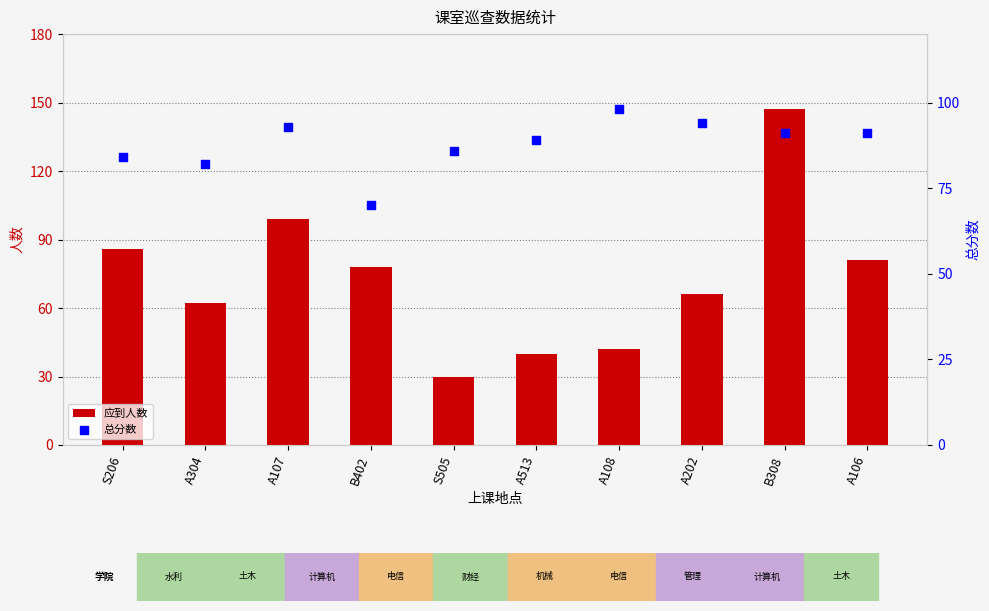

Which series has the widest spread of Y values?

应到人数